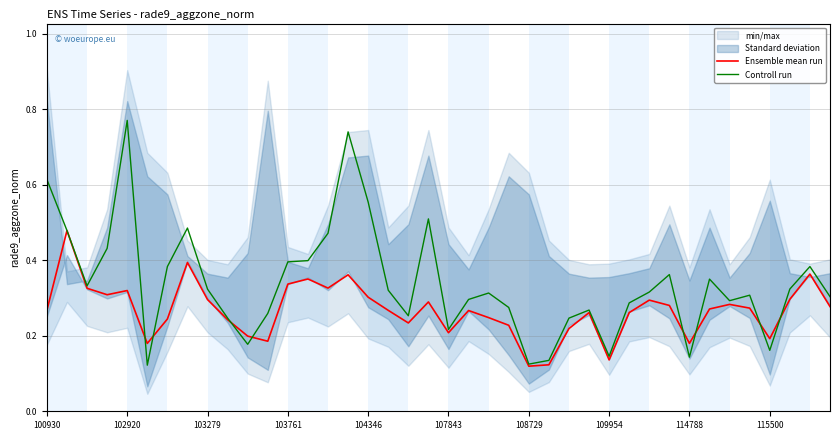

Reading left to right, list all the values displayed in this chart.

Ensemble mean run: 0.3	0.5	0.3	0.3	0.3	0.2	0.2	0.4	0.3	0.2	0.2	0.2	0.3	0.4	0.3	0.4	0.3	0.3	0.2	0.3	0.2	0.3	0.2	0.2	0.1	0.1	0.2	0.3	0.1	0.3	0.3	0.3	0.2	0.3	0.3	0.3	0.2	0.3	0.4	0.3
Controll run: 0.6	0.5	0.3	0.4	0.8	0.1	0.4	0.5	0.3	0.2	0.2	0.3	0.4	0.4	0.5	0.7	0.6	0.3	0.3	0.5	0.2	0.3	0.3	0.3	0.1	0.1	0.2	0.3	0.1	0.3	0.3	0.4	0.1	0.4	0.3	0.3	0.2	0.3	0.4	0.3